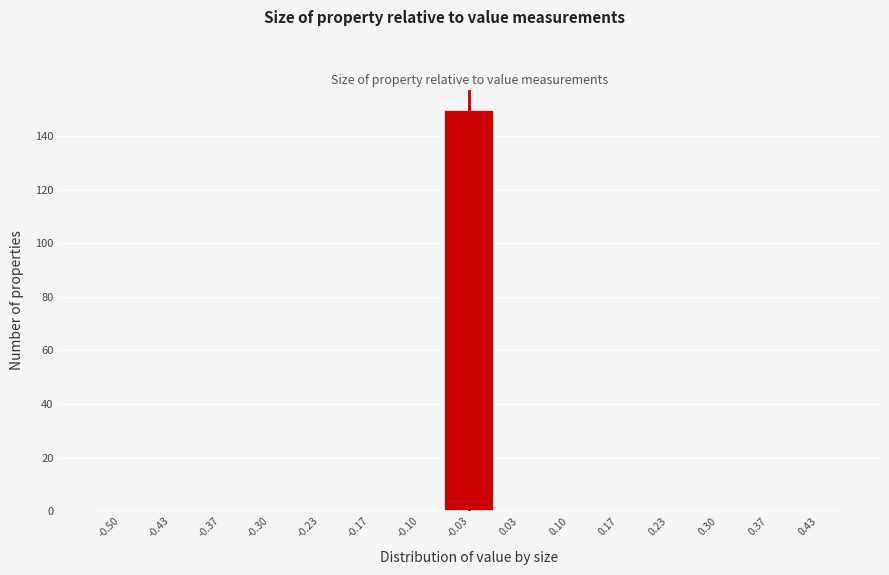

Reading left to right, extract all data points from this chart.

-0.50=0	-0.43=0	-0.37=0	-0.30=0	-0.23=0	-0.17=0	-0.10=0	-0.03=150	0.03=0	0.10=0	0.17=0	0.23=0	0.30=0	0.37=0	0.43=0